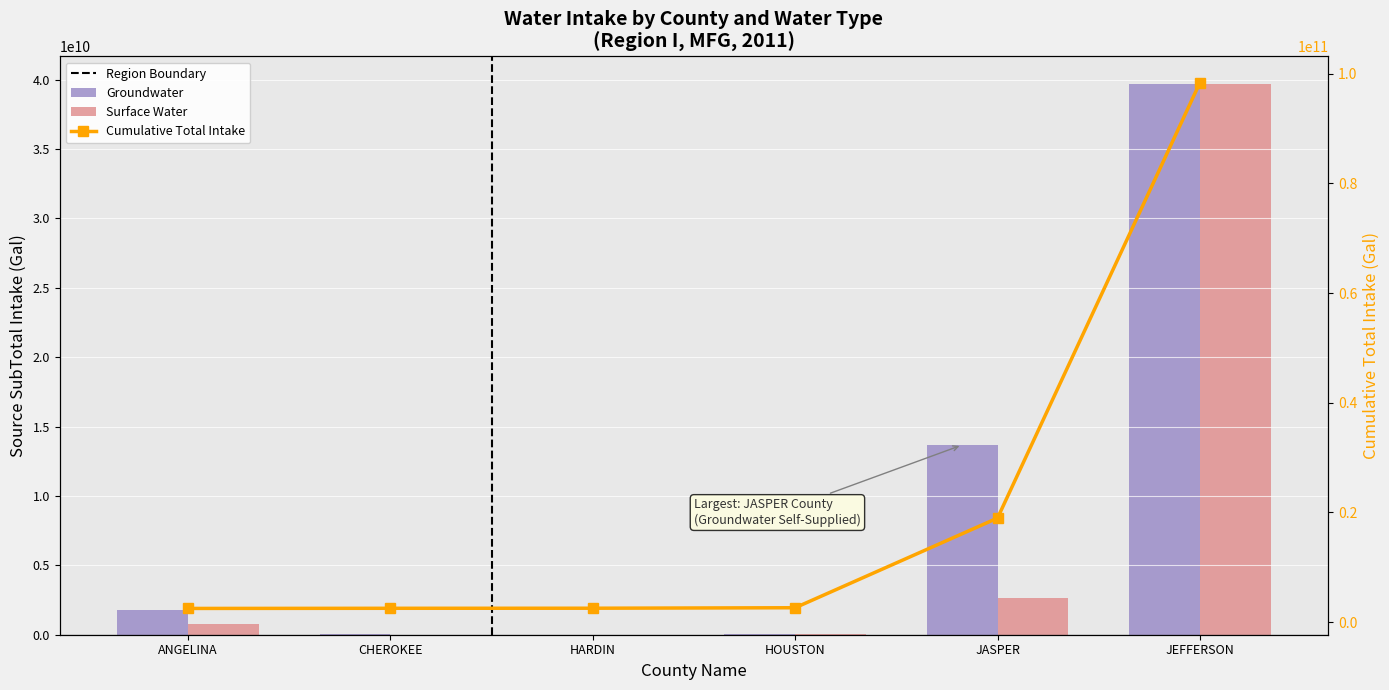

Between HOUSTON and CHEROKEE, which is larger?

HOUSTON